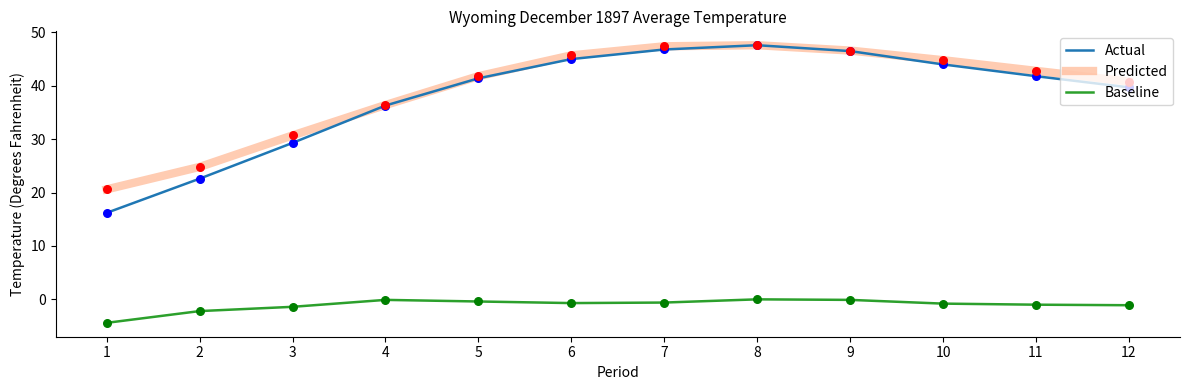

What is the smallest value displayed?

-4.4